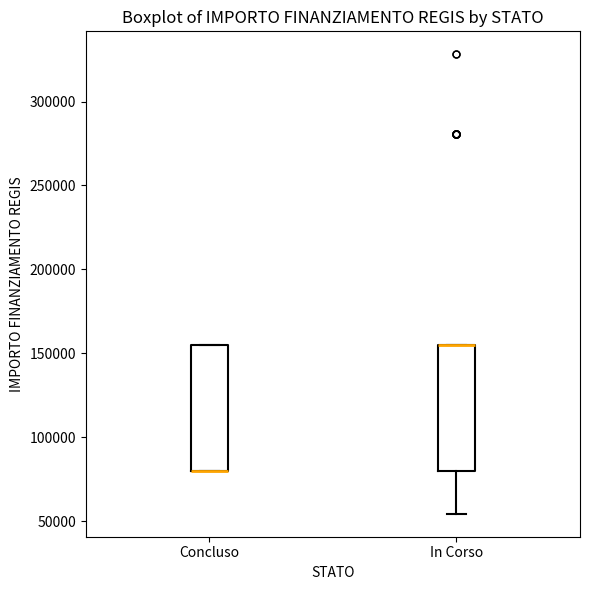

Where is the lower edge of the box for In Corso on the y-axis? The values are not printed on the chart, so give them approximately, as read against the axis.

80000